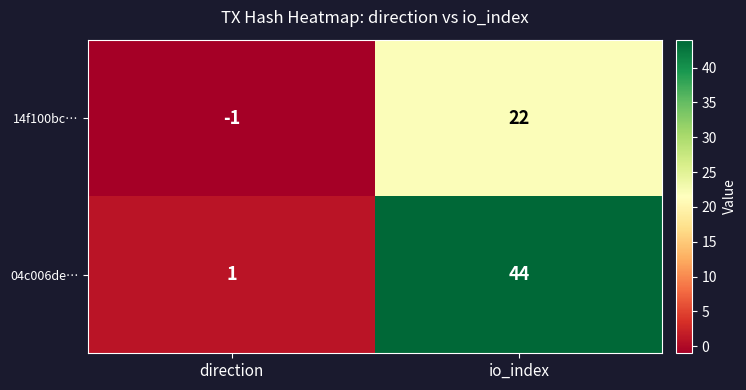

What is the sum of all 04c006de… values?

45